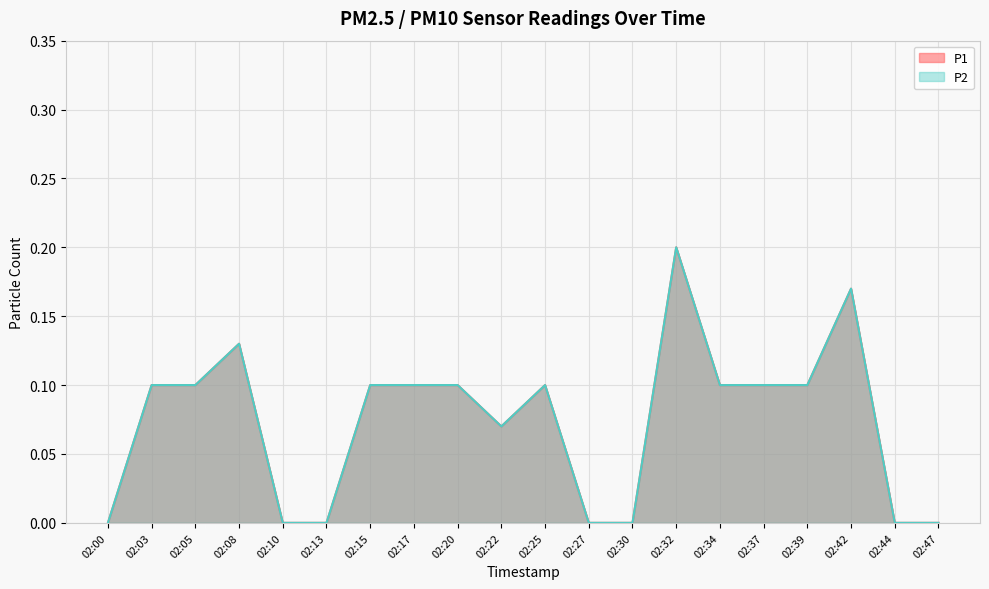

What is the maximum value shown in the chart?

0.2